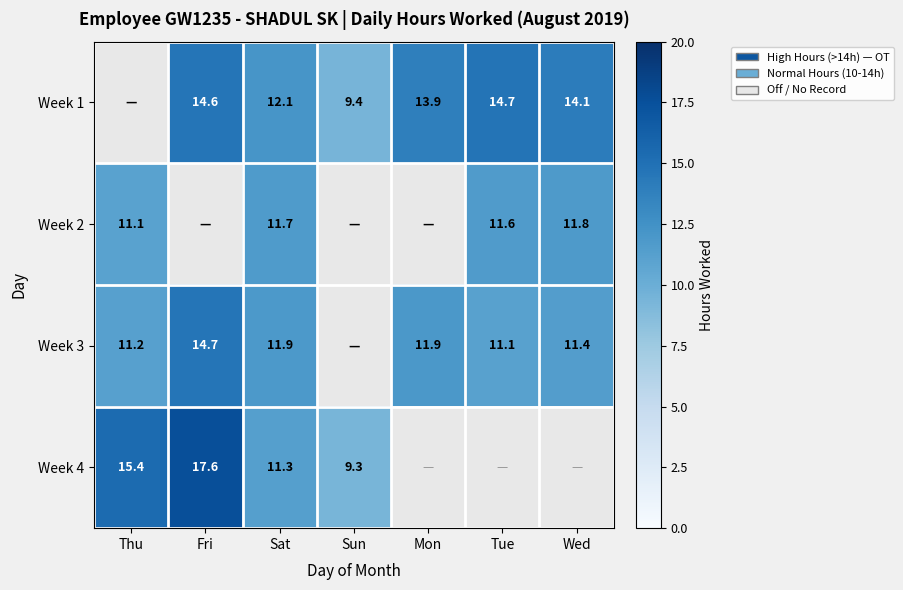

Is the value of Week 4 at Thu greater than the value of Week 3 at Tue?

Yes